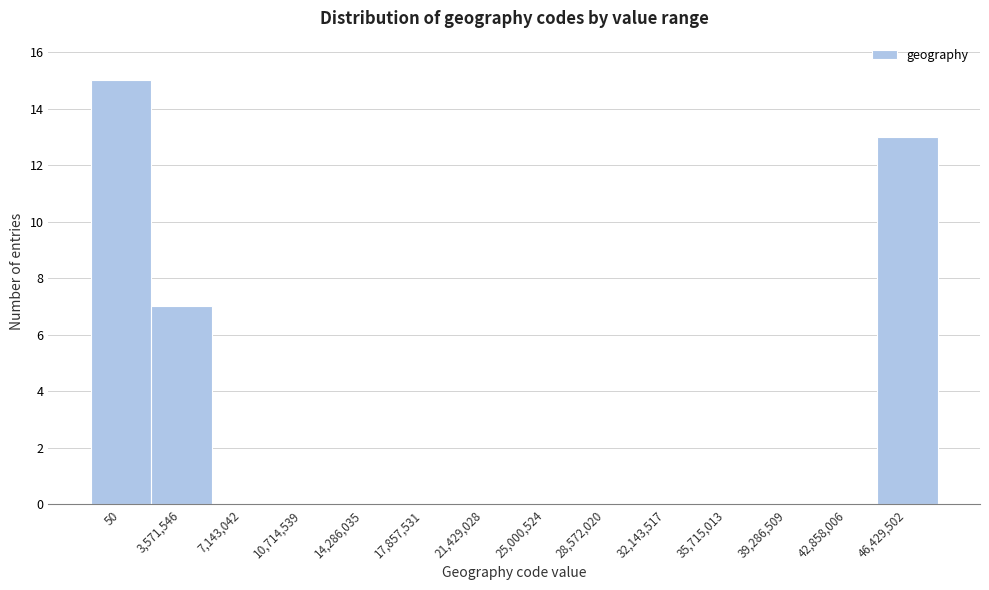

Reading right to left, transcribe all the data shown in this chart.

46,429,502=13	42,858,006=0	39,286,509=0	35,715,013=0	32,143,517=0	28,572,020=0	25,000,524=0	21,429,028=0	17,857,531=0	14,286,035=0	10,714,539=0	7,143,042=0	3,571,546=7	50=15